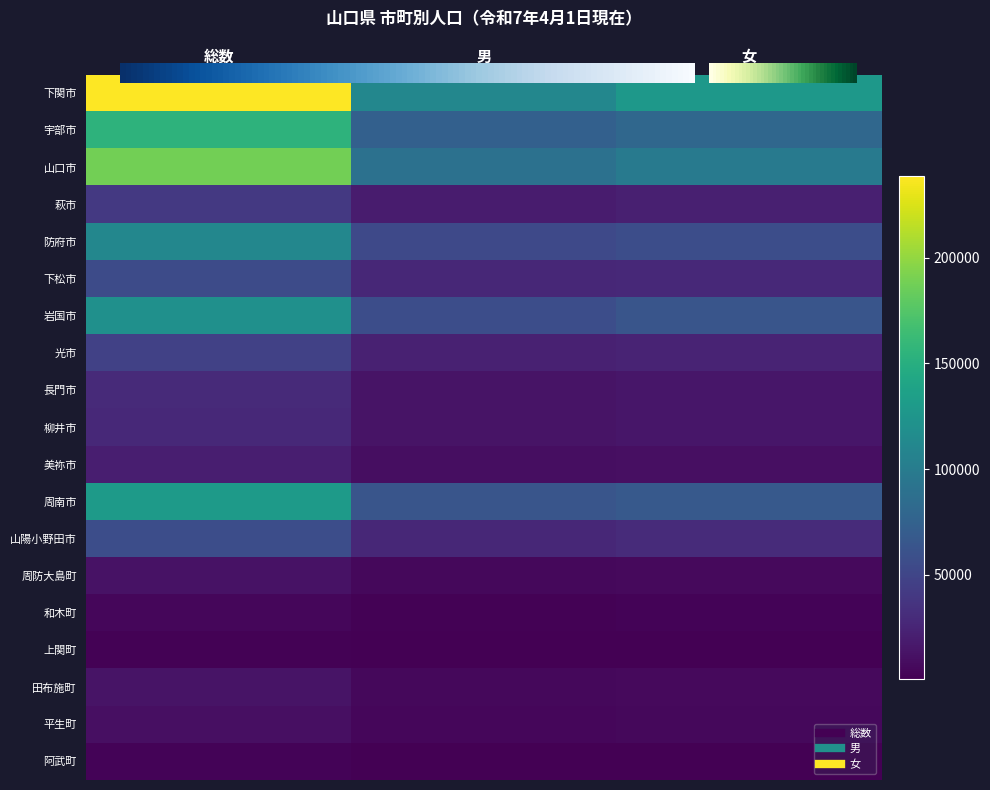

Which category has the highest value across all series?

総数